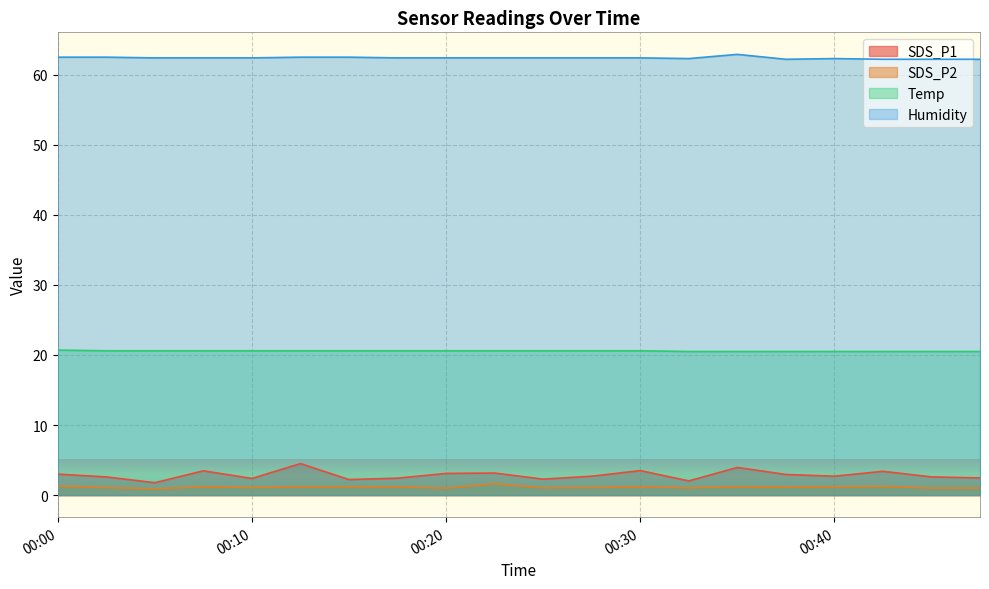

True or false: SDS_P1 and SDS_P2 intersect in this chart.

False